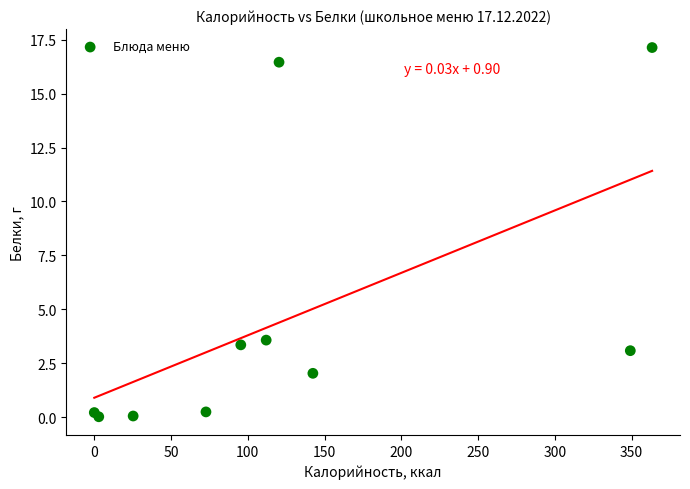

What Y value in the scatter plot is closest to 8?

3.6